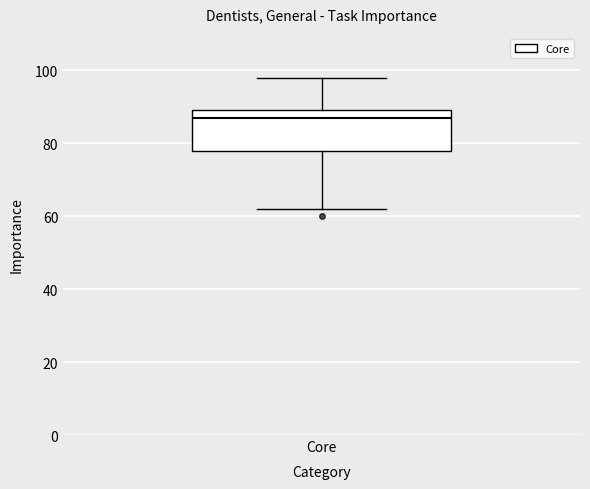

Where does the lower whisker of the box for Core end on the y-axis? The values are not printed on the chart, so give them approximately, as read against the axis.

62